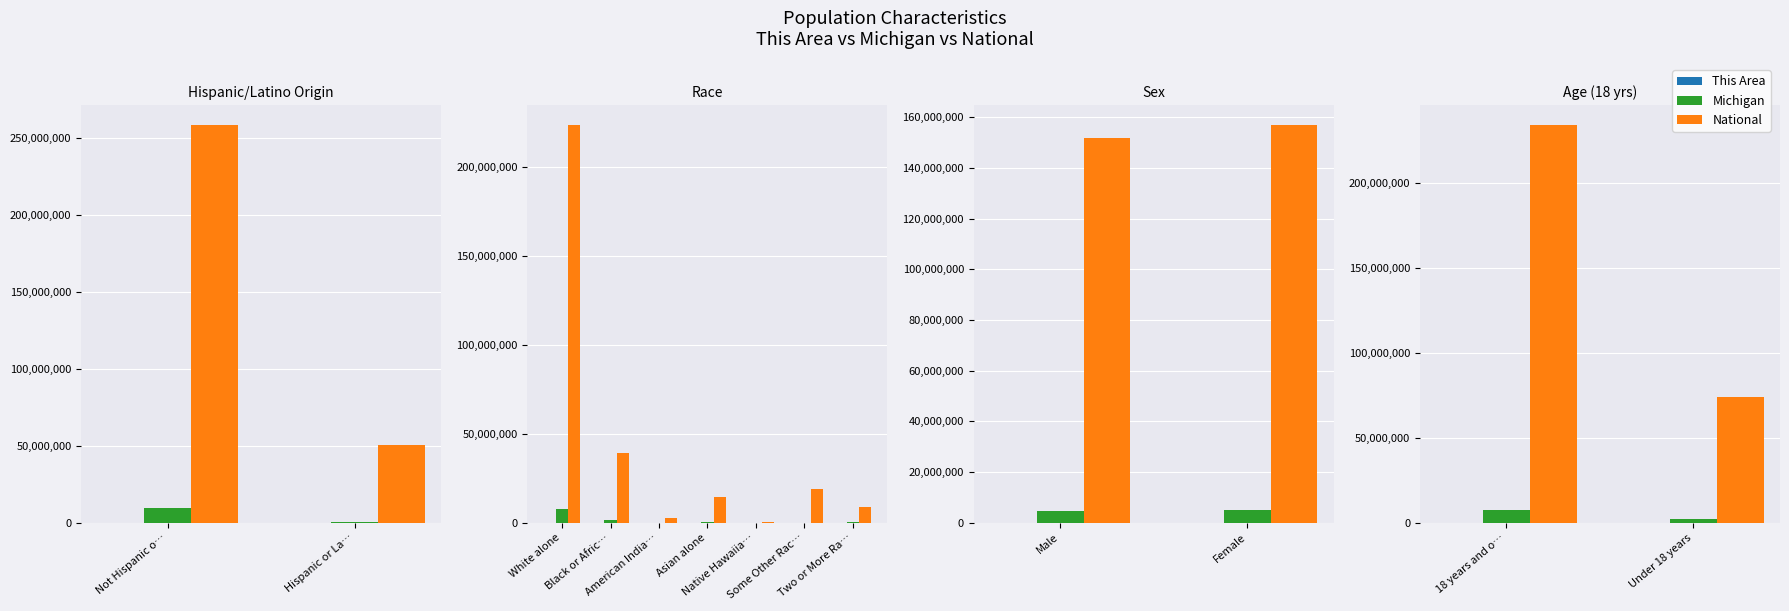

Which series has the largest total across all categories?

National